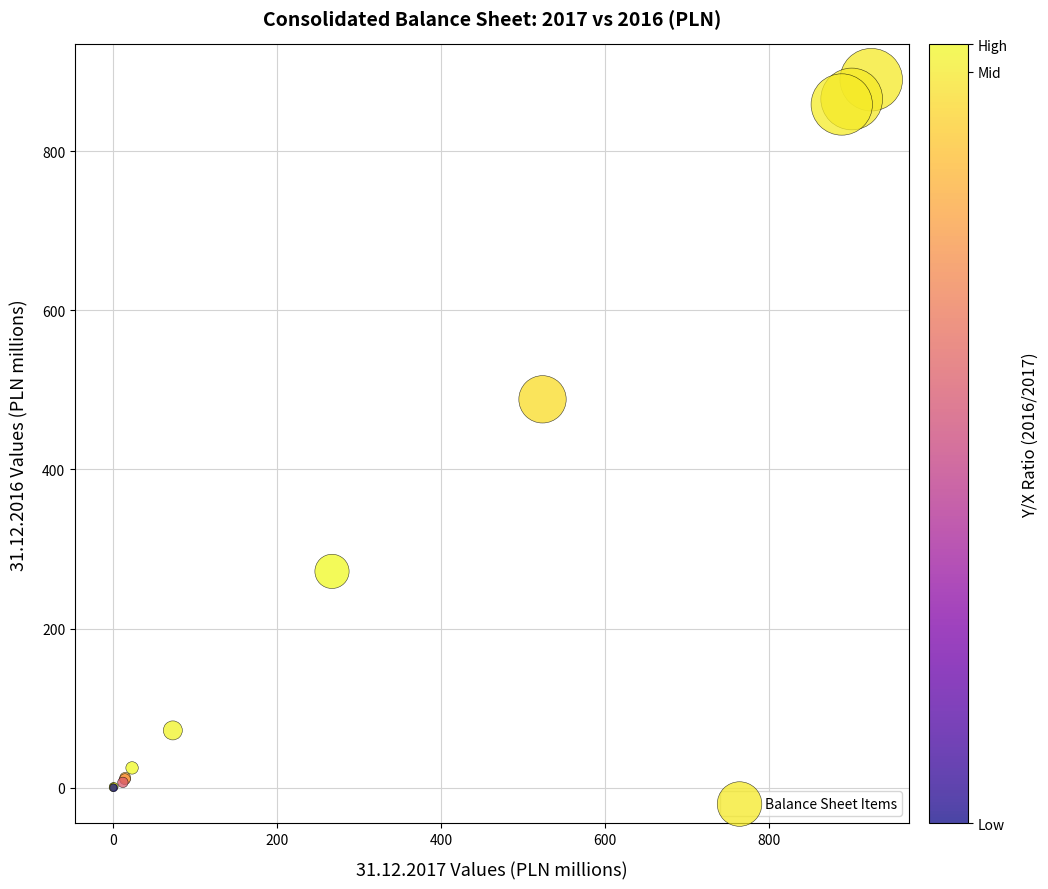

What Y value in the scatter plot is closest to 444?

488.2